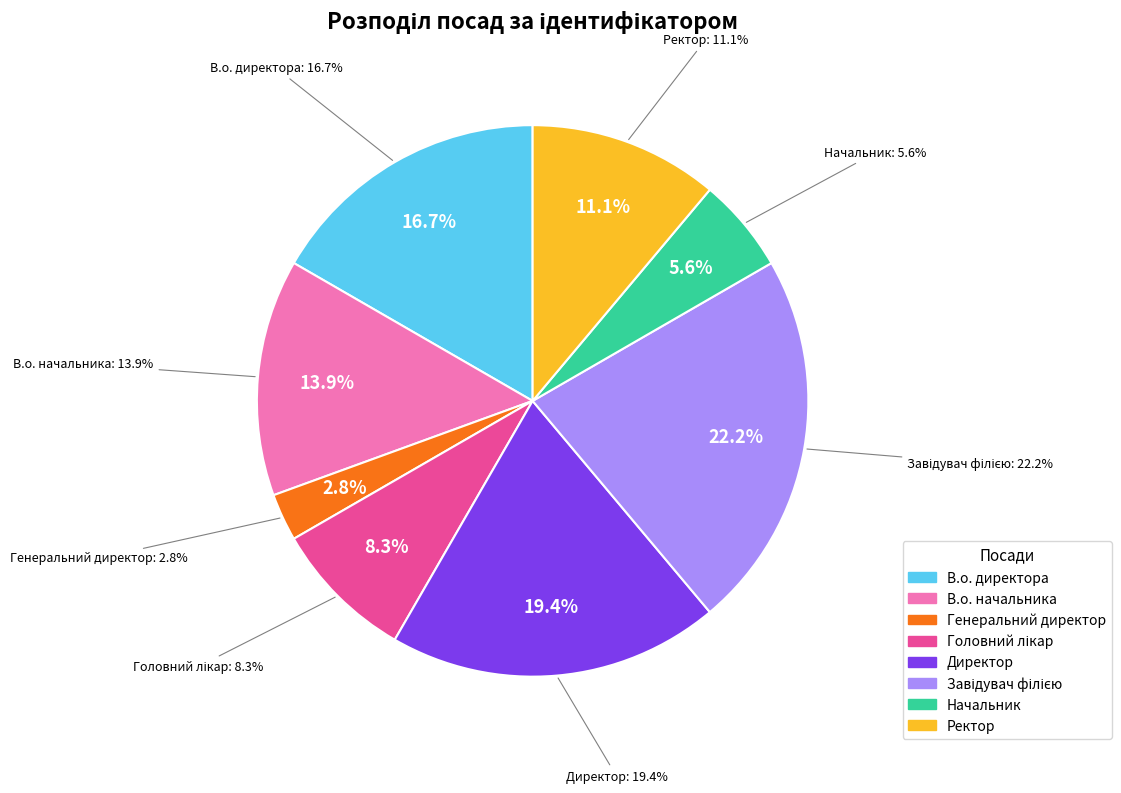

How many slices are in this pie chart?

8